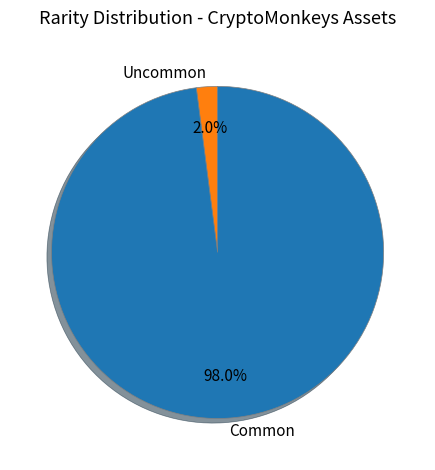

Does Uncommon represent more than half of the total?

No